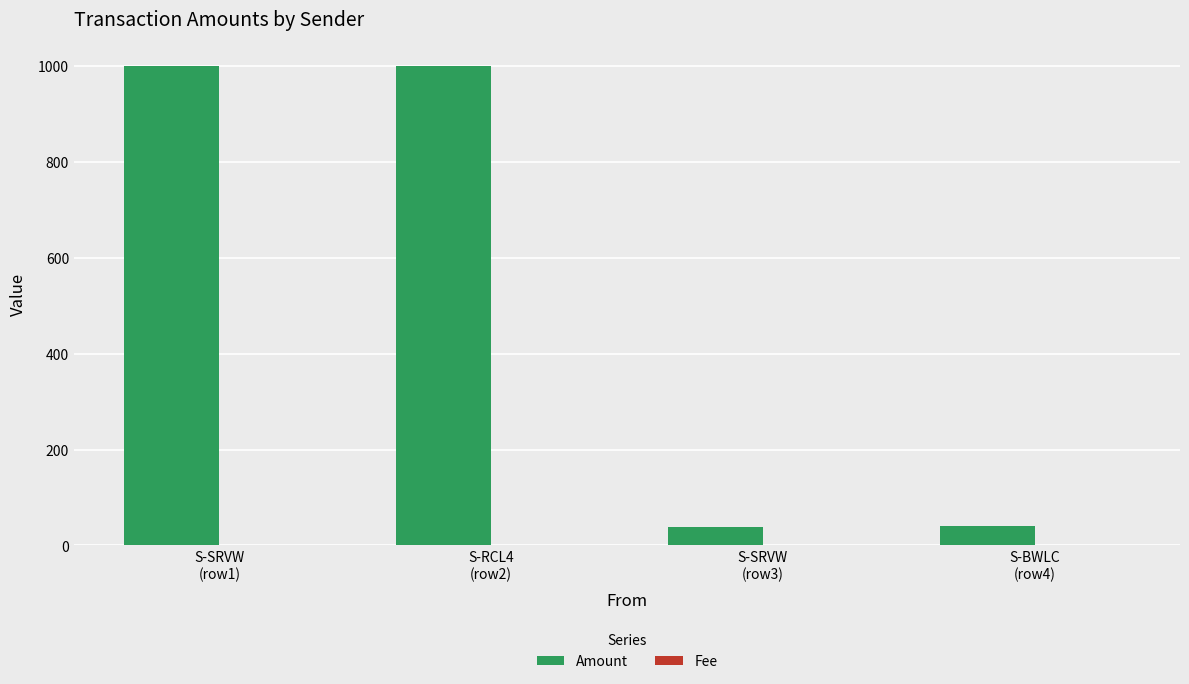

What is the sum of all Amount values?

2078